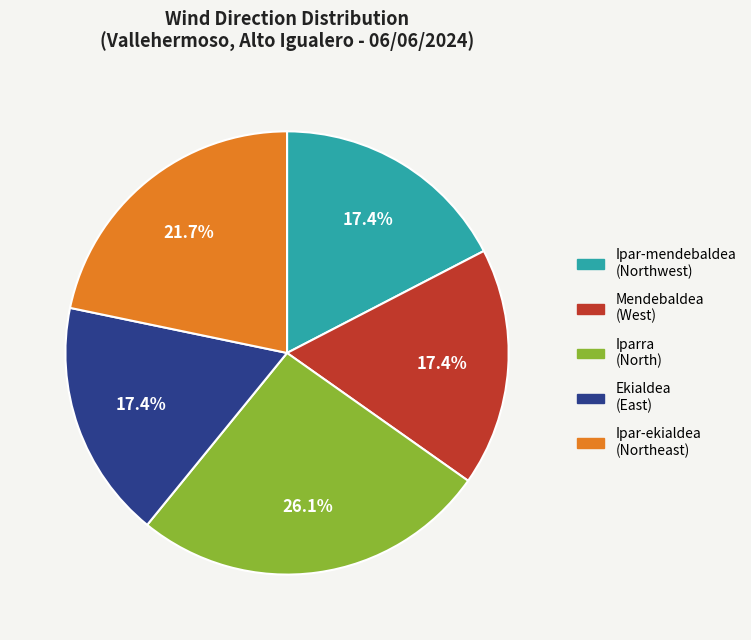

Combined, do Ipar-mendebaldea and Ipar-ekialdea account for over 50%?

No